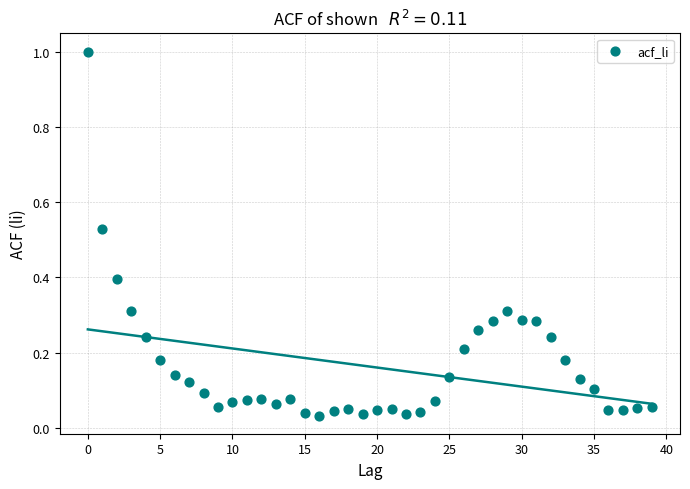

What is the range of Y values (max minus min)?

1.0